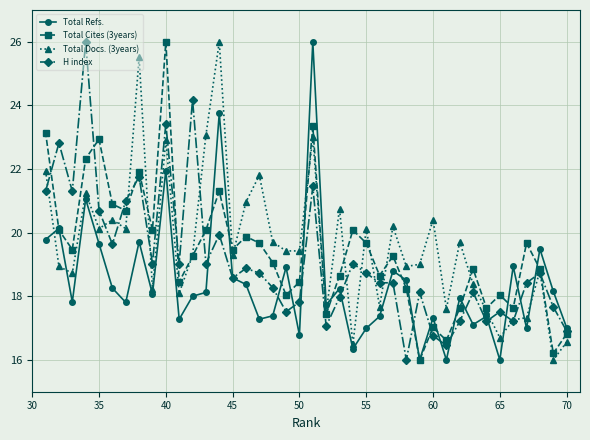

What is the spread (max minus min) of values at 50?

2.6